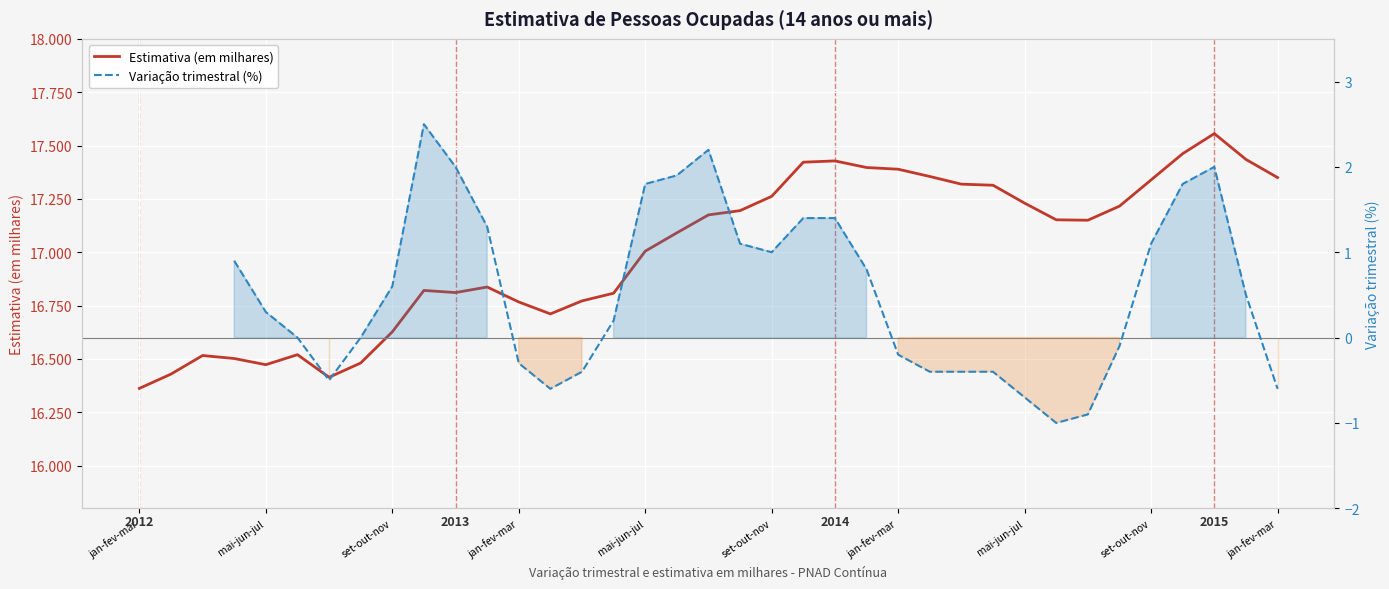

How many data points in Variação trimestral (%) are less than 0?

13